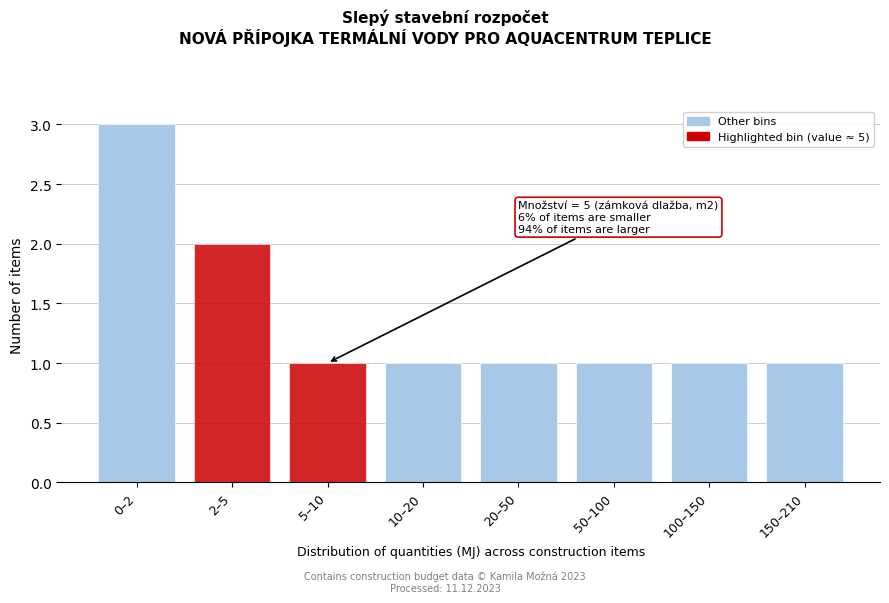

Reading left to right, list all the values displayed in this chart.

3	2	1	1	1	1	1	1